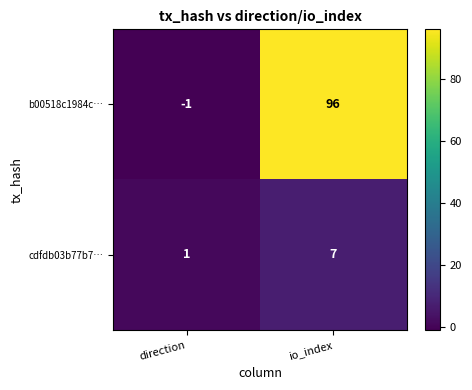

What is the sum of all cdfdb03b77b7… values?

8